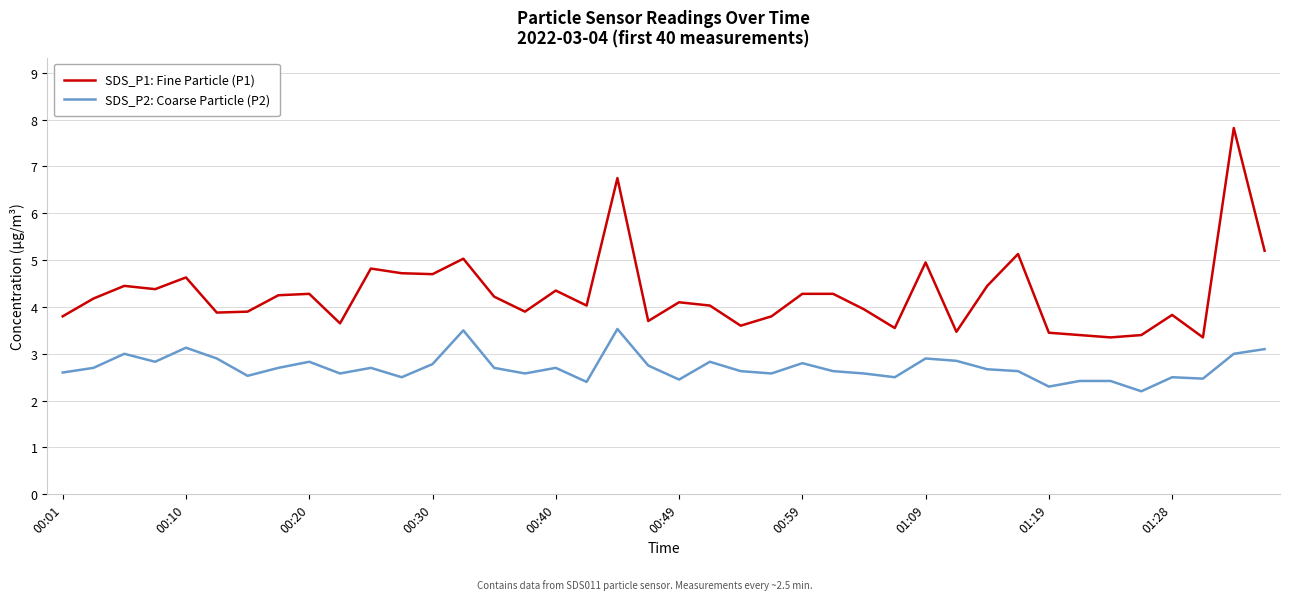

Which series has the largest total across all categories?

SDS_P1: Fine Particle (P1)